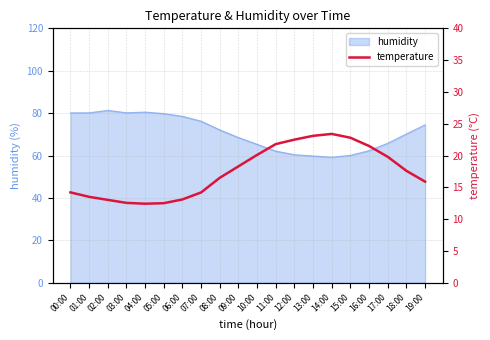

At which label is the value closest to 17?

08:00